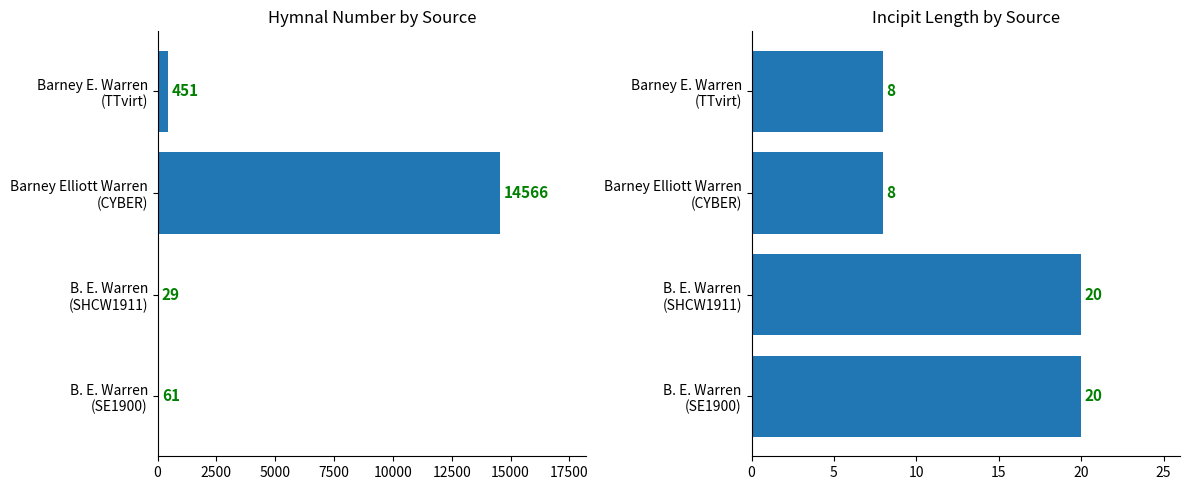

Is it true that incipit length equals 8 at Barney Elliott Warren (CYBER)?

True